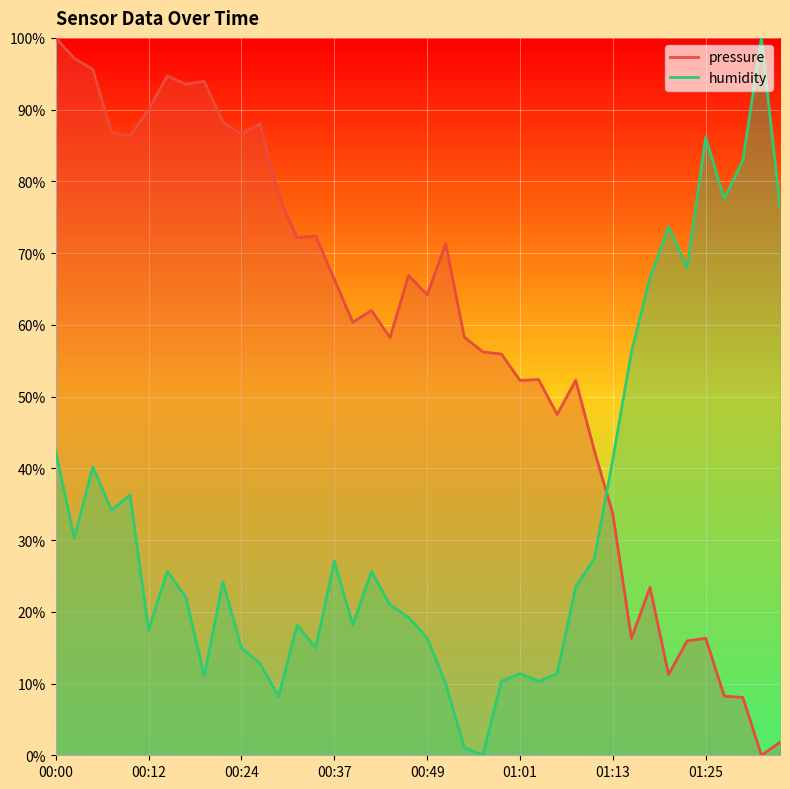

After their last crossing, which series has the higher values: pressure or humidity?

humidity